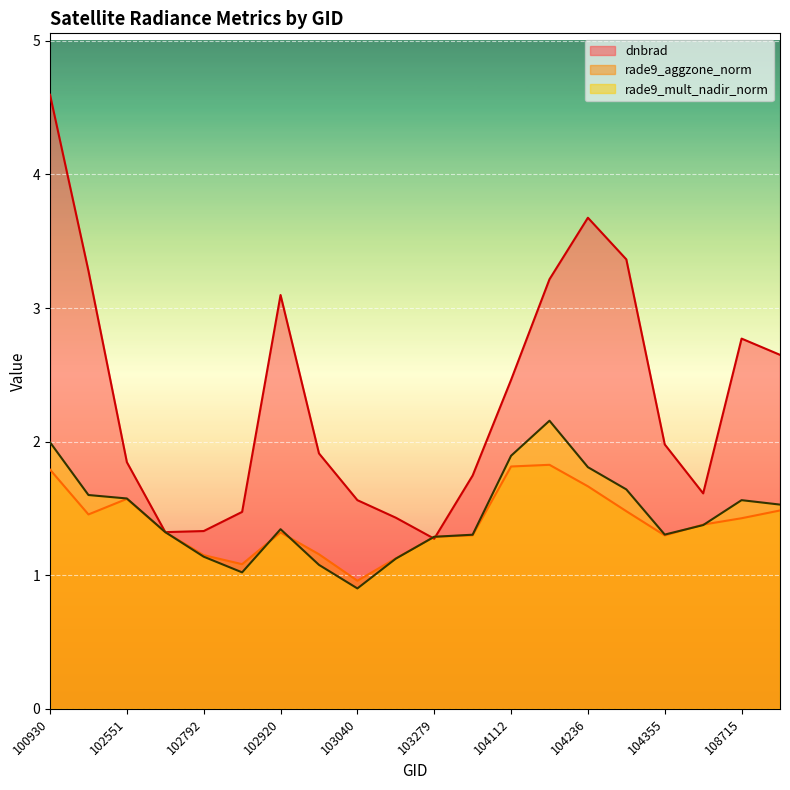

True or false: dnbrad and rade9_mult_nadir_norm intersect in this chart.

True